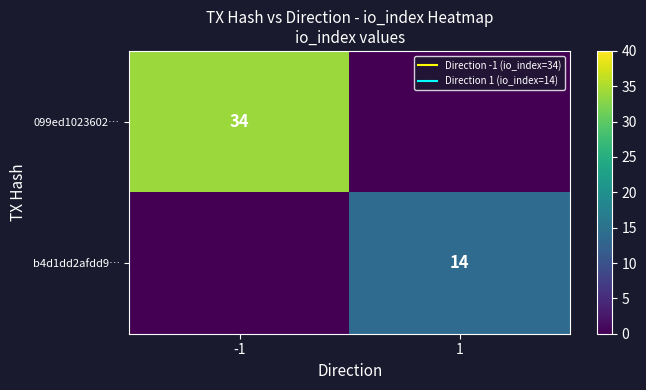

What is the sum of all b4d1dd2afdd9… values?

14